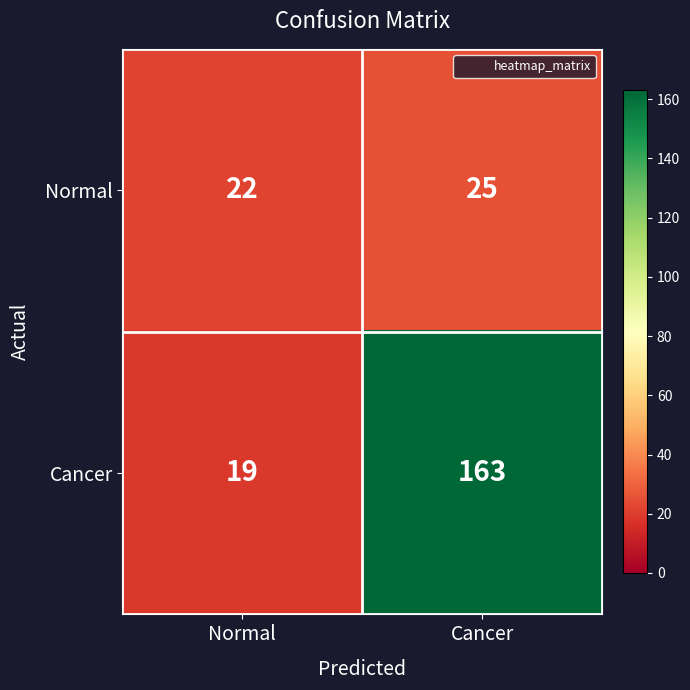

What is the difference between the highest and lowest values at Normal?

3